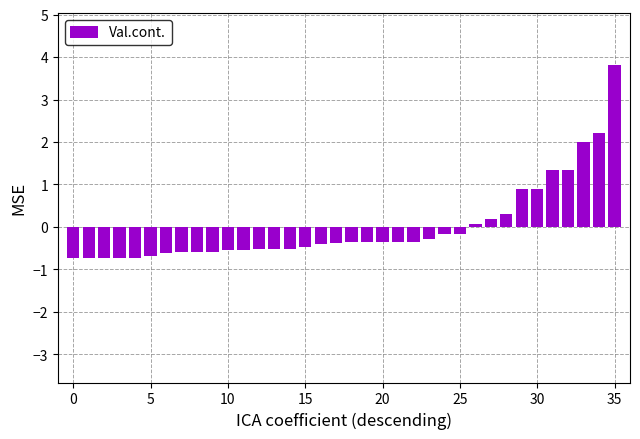

What is the difference between the second highest and second lowest values?

2.9